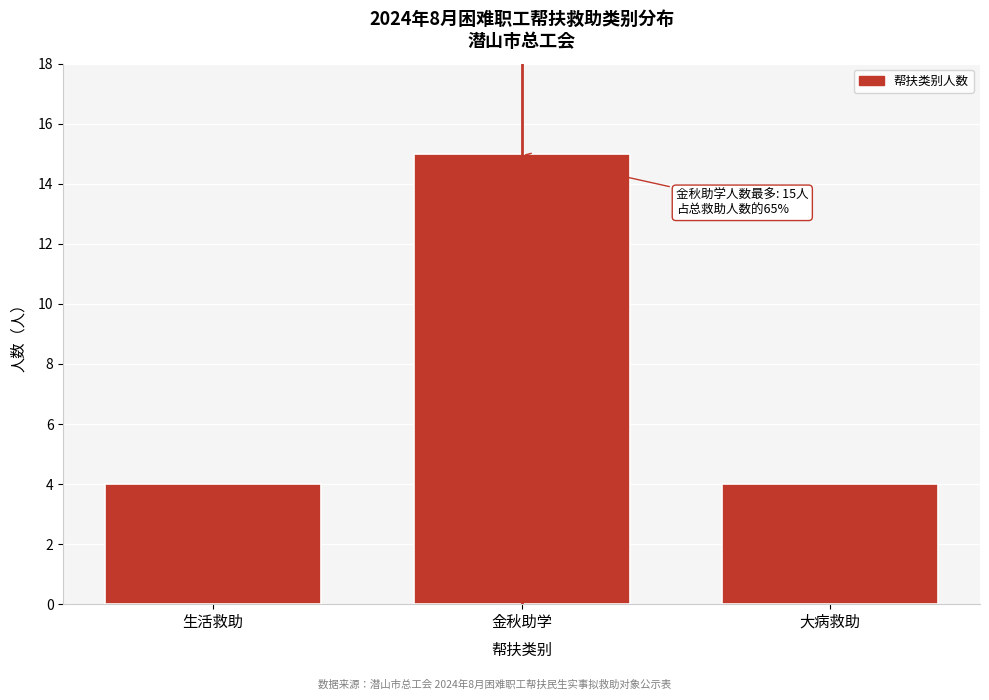

Reading left to right, what are all the values shown in this chart?

生活救助=4	金秋助学=15	大病救助=4